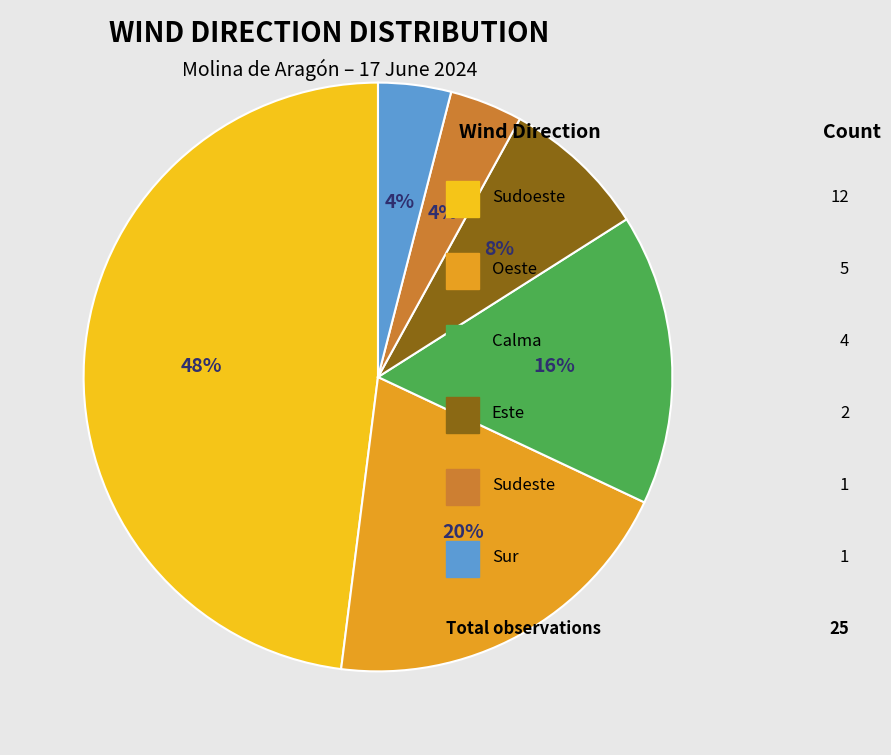

To the nearest percent, what is the difference between the largest and smallest slice percentages?

44%